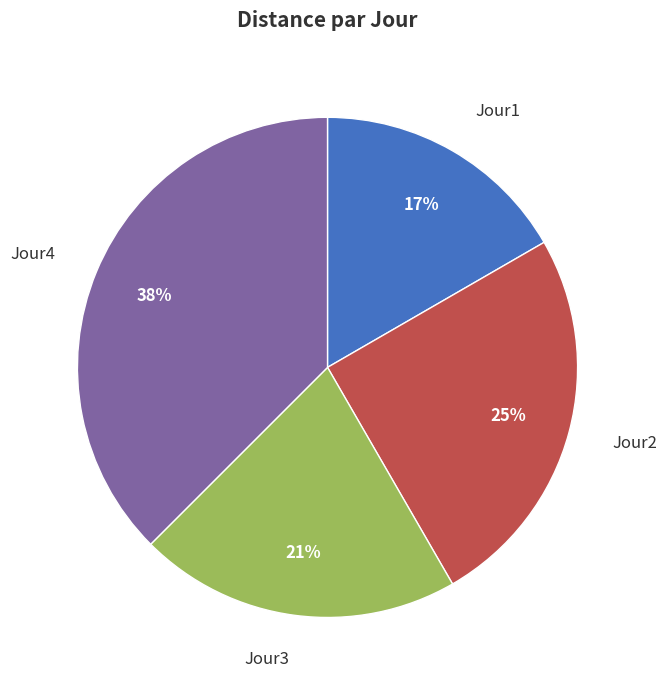

Does any single category account for the majority?

No